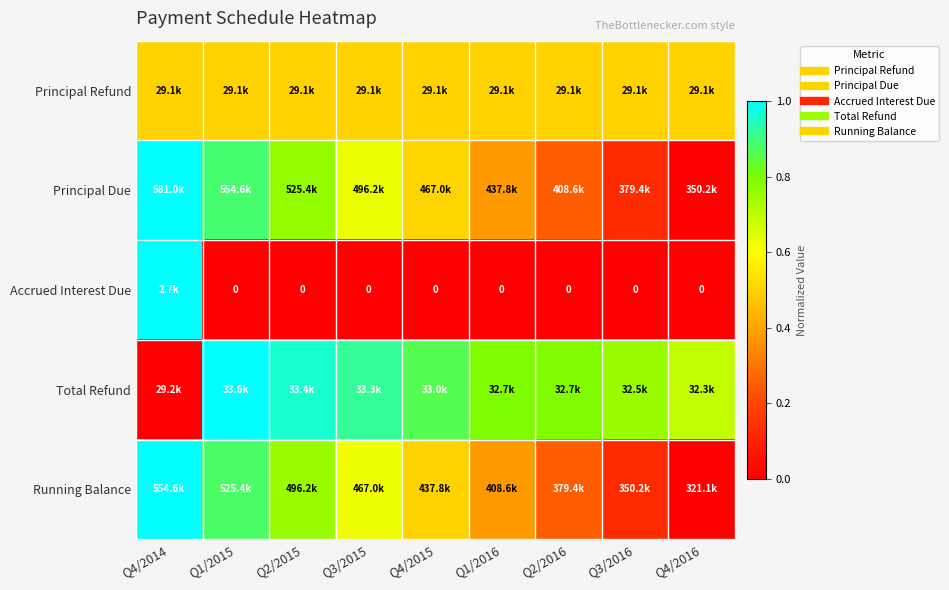

Which label corresponds to the largest value in the chart?

Q4/2014